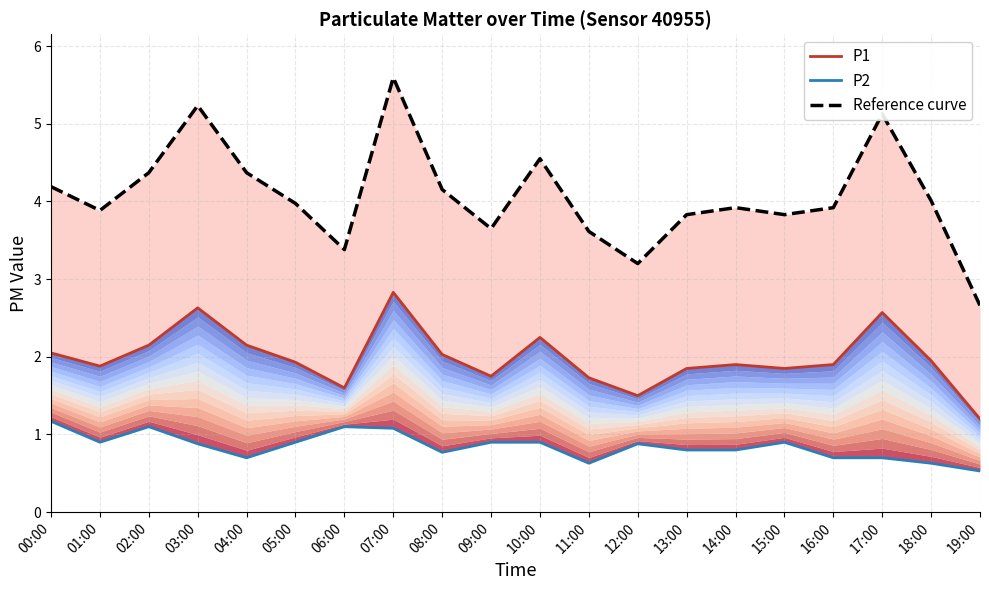

Which series has the largest total across all categories?

Reference curve